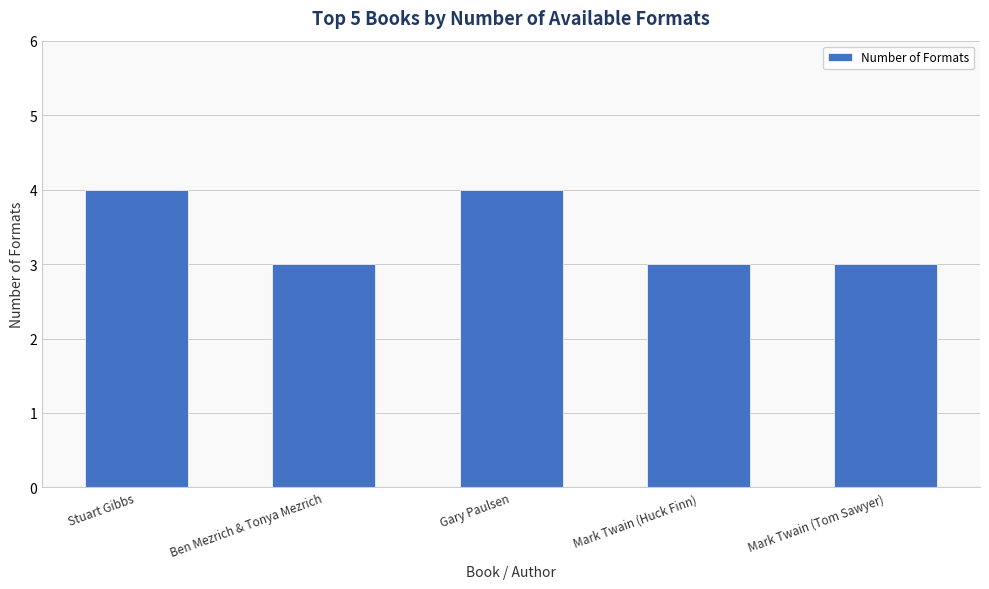

What is the label of the 4th bar from the left?

Mark Twain (Huck Finn)